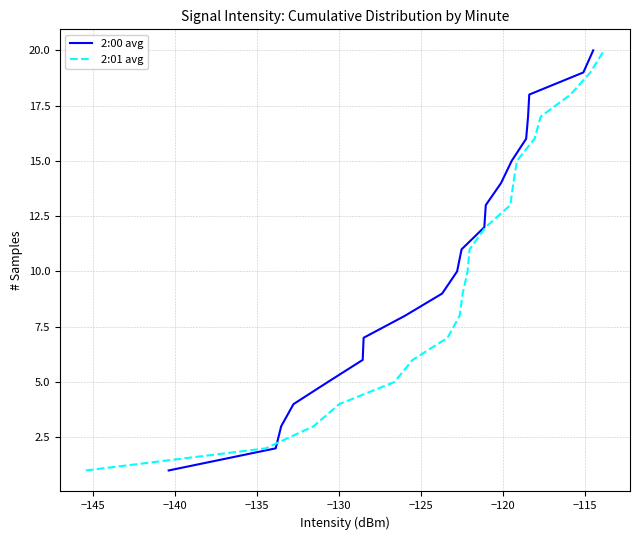

What is the label of the 4th point from the left?

−135